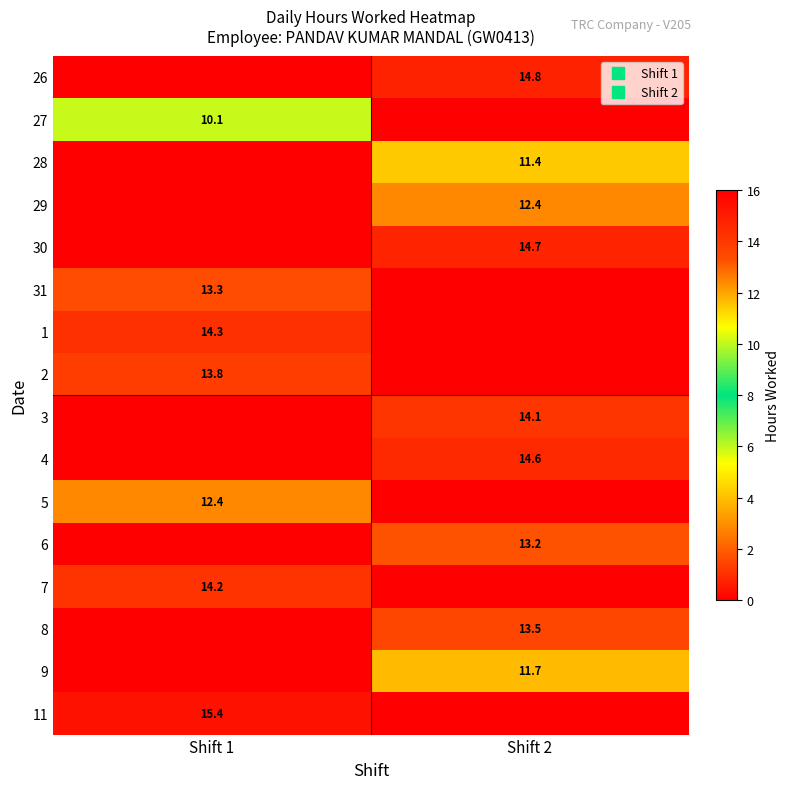

What is the total value across all series at Shift 2?

120.5